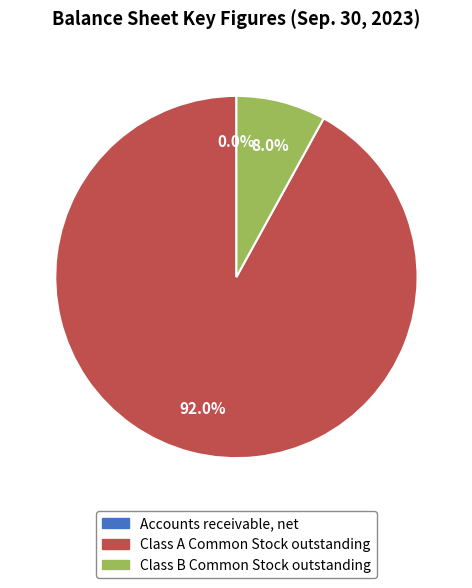

Is there a majority slice in this chart?

Yes